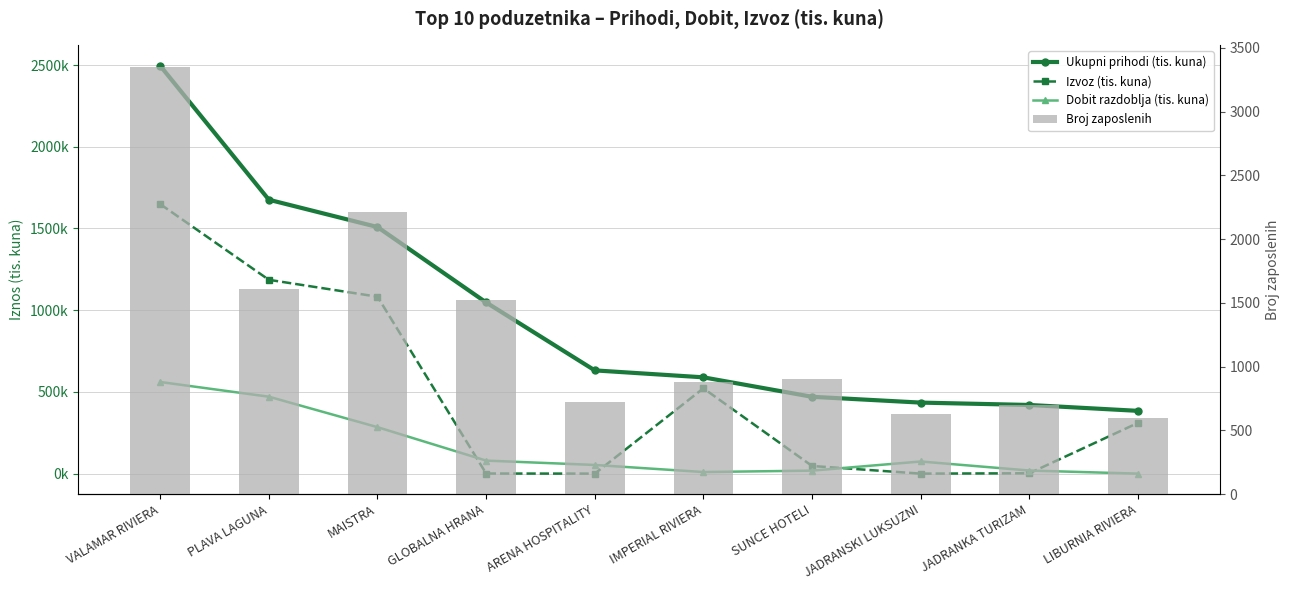

What is the label of the 5th bar from the right?

IMPERIAL RIVIERA